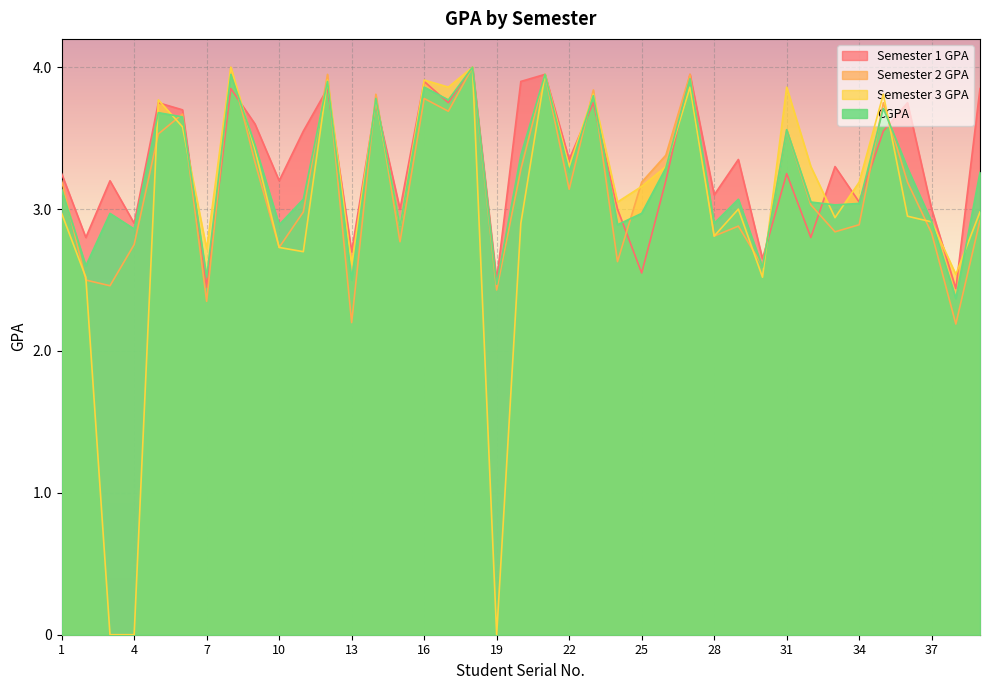

Reading left to right, what are all the values shown in this chart?

Semester 1 GPA: 3.2	2.8	3.2	2.9	3.8	3.7	2.5	3.9	3.6	3.2	3.5	3.9	2.7	3.8	3.0	3.9	3.8	4.0	2.5	3.9	4.0	3.4	3.8	3.0	2.5	3.2	4.0	3.1	3.4	2.6	3.2	2.8	3.3	3.0	3.5	3.8	3.0	2.4	3.9
Semester 2 GPA: 3.2	2.5	2.5	2.8	3.5	3.7	2.4	4.0	3.3	2.7	3.0	4.0	2.2	3.8	2.8	3.8	3.7	4.0	2.4	3.3	4.0	3.1	3.8	2.6	3.2	3.4	4.0	2.8	2.9	2.6	3.6	3.0	2.8	2.9	3.8	3.2	2.8	2.2	2.9
Semester 3 GPA: 3.0	2.5	0.0	0.0	3.8	3.6	2.7	4.0	3.4	2.7	2.7	3.9	2.6	3.8	2.9	3.9	3.9	4.0	0.0	2.9	4.0	3.3	3.8	3.0	3.2	3.3	3.9	2.8	3.0	2.5	3.9	3.3	2.9	3.2	3.8	3.0	2.9	2.5	3.0
CGPA: 3.1	2.6	3.0	2.9	3.7	3.6	2.5	4.0	3.5	2.9	3.1	3.9	2.5	3.8	2.9	3.9	3.8	4.0	2.5	3.4	4.0	3.3	3.8	2.9	3.0	3.3	3.9	2.9	3.1	2.6	3.6	3.0	3.0	3.0	3.7	3.3	2.9	2.4	3.3